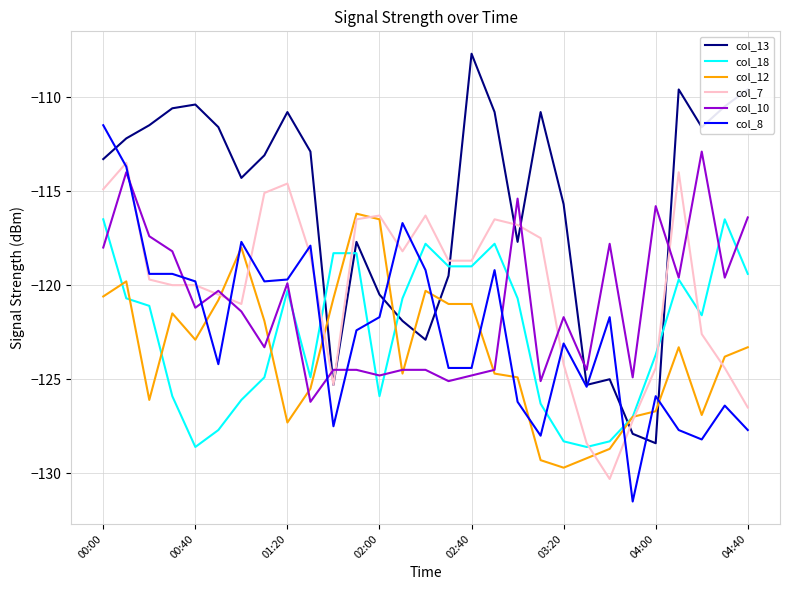

Which series has the largest total across all categories?

col_13